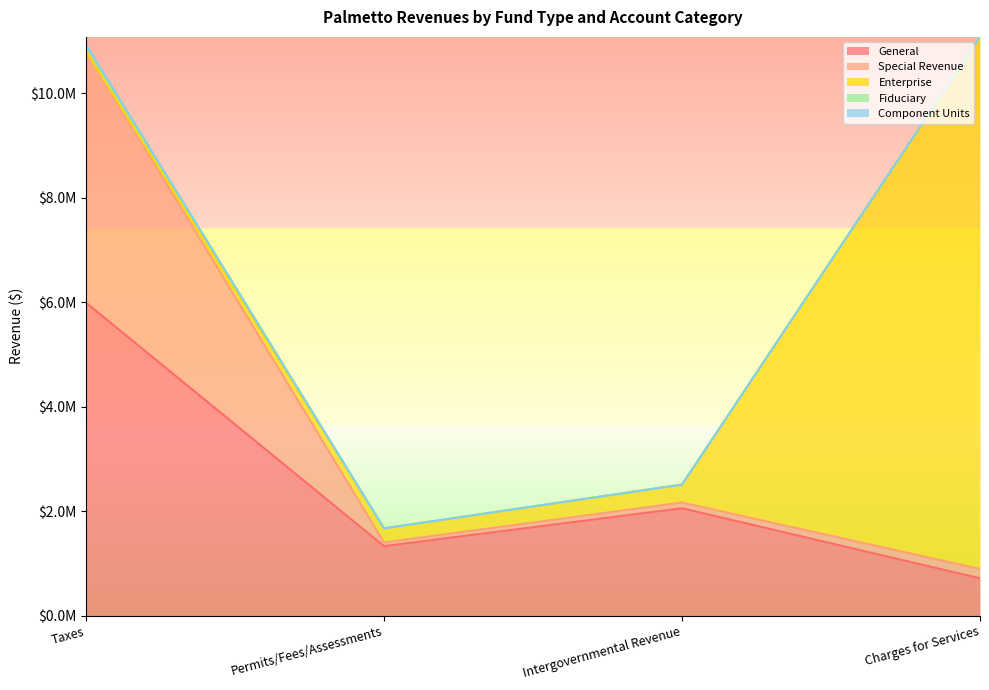

True or false: Component Units and Fiduciary cross at least once.

False